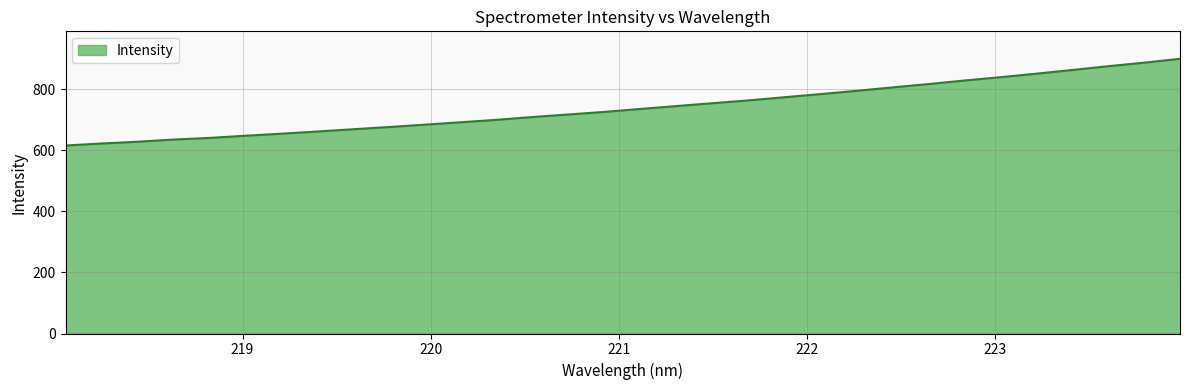

What is the greatest value displayed?

899.7